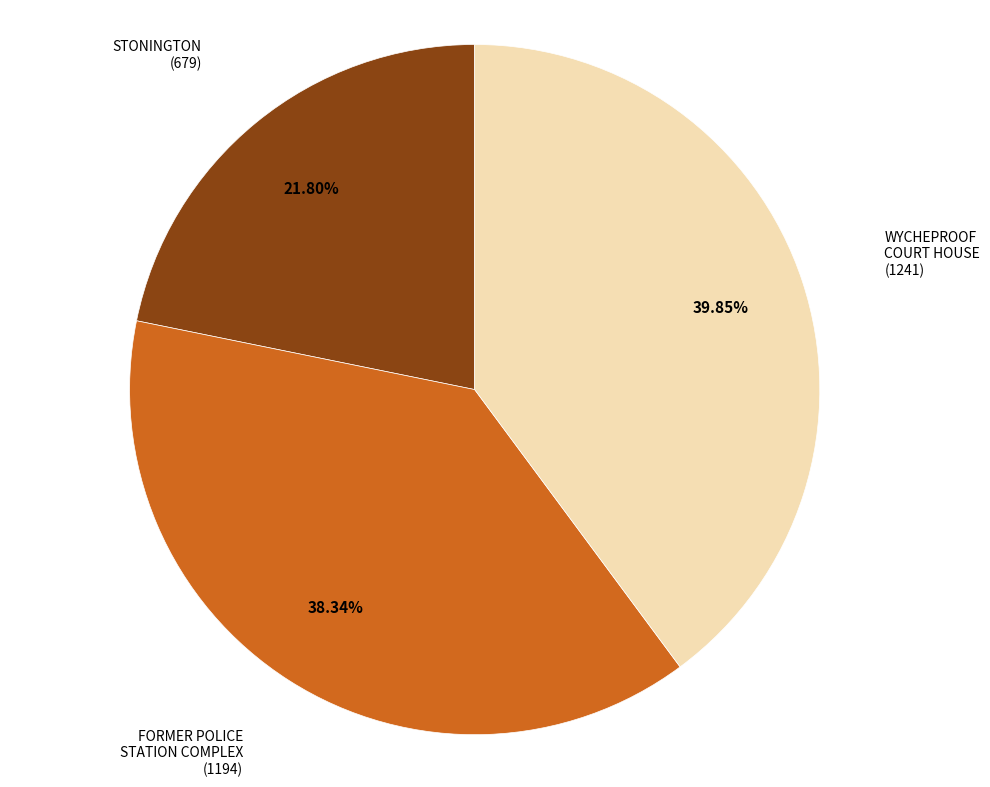

Which slice is the largest?

WYCHEPROOF COURT HOUSE